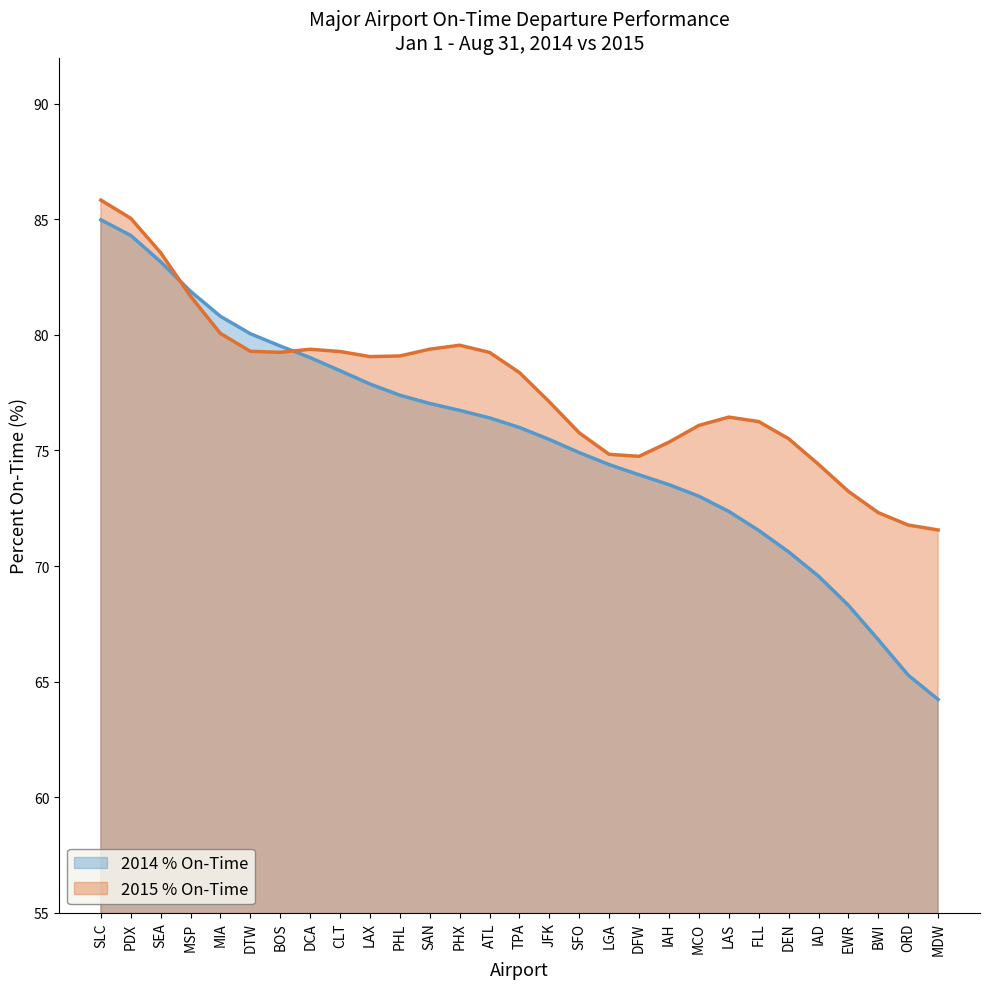

How many values are below 75?

13